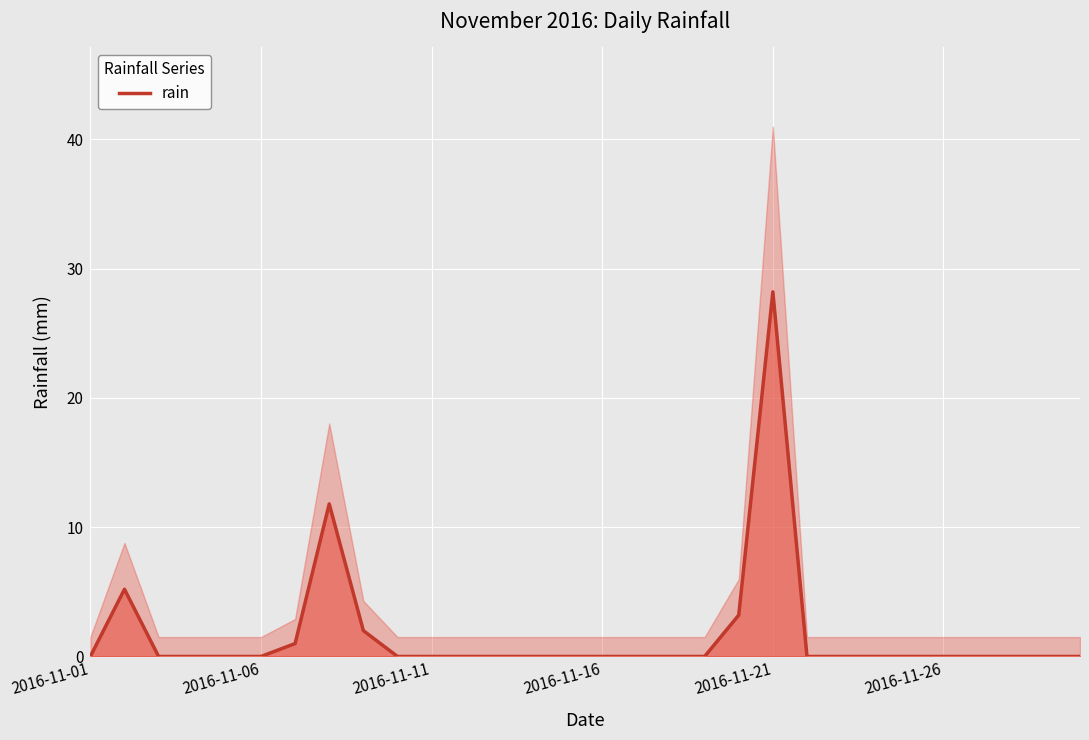

True or false: rain has a value of 0.0 at 2016-11-01.

True